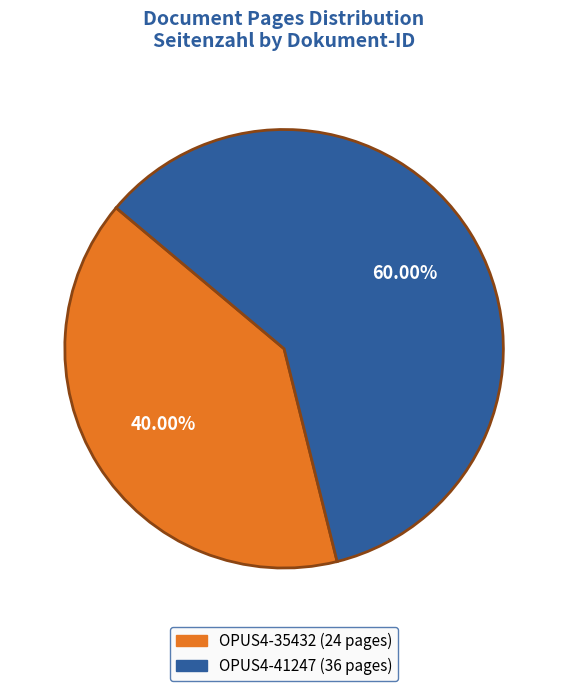

Is the sum of OPUS4-41247 and OPUS4-35432 greater than half?

Yes